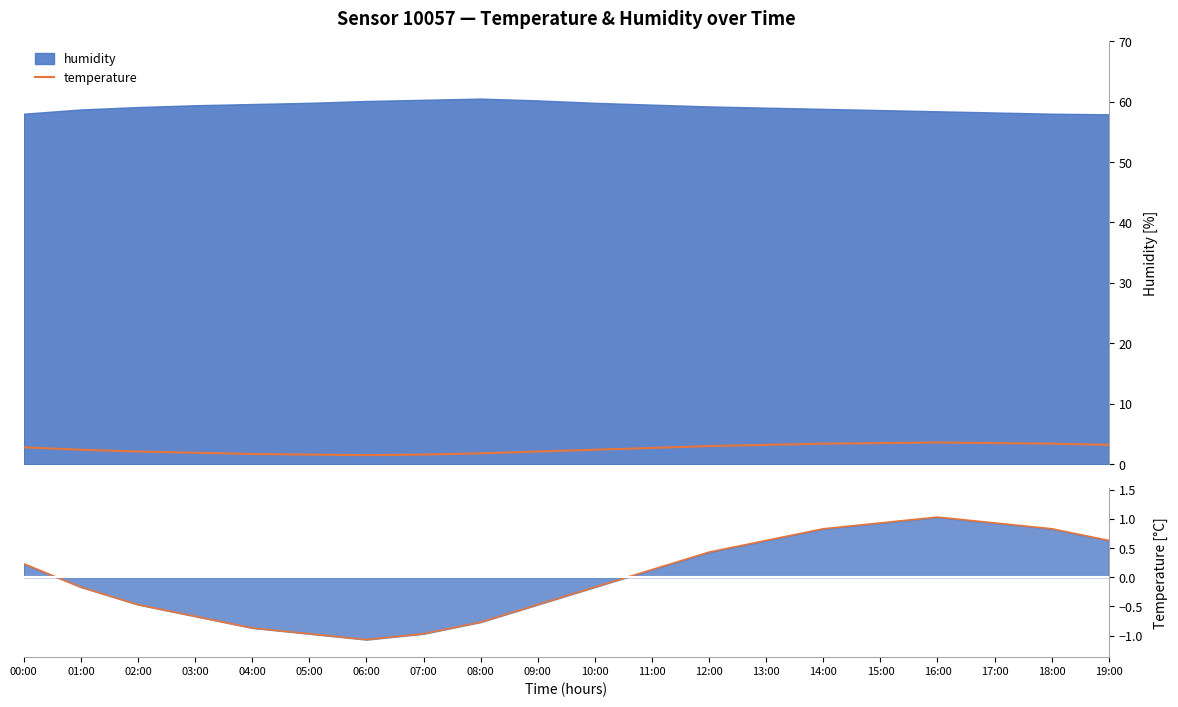

What is the total value across all series at 08:00?

1.0